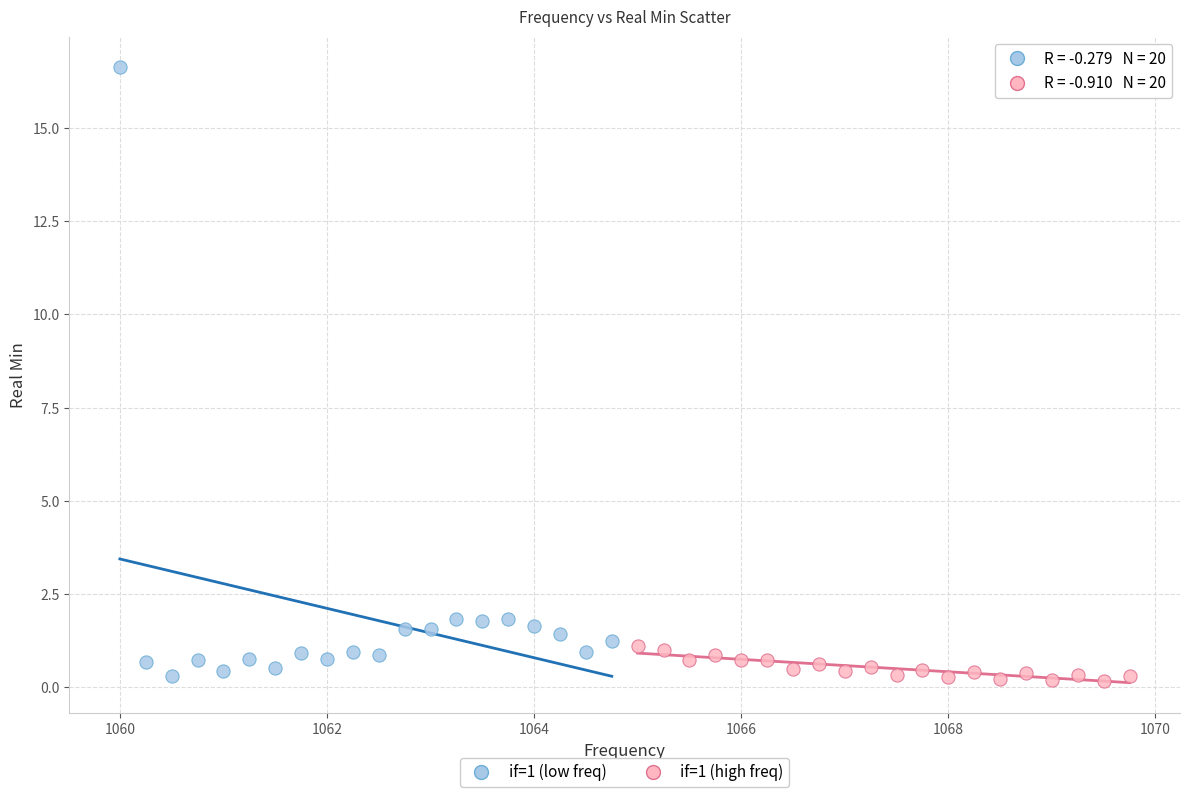

Which series has the widest spread of Y values?

if=1 (low freq)